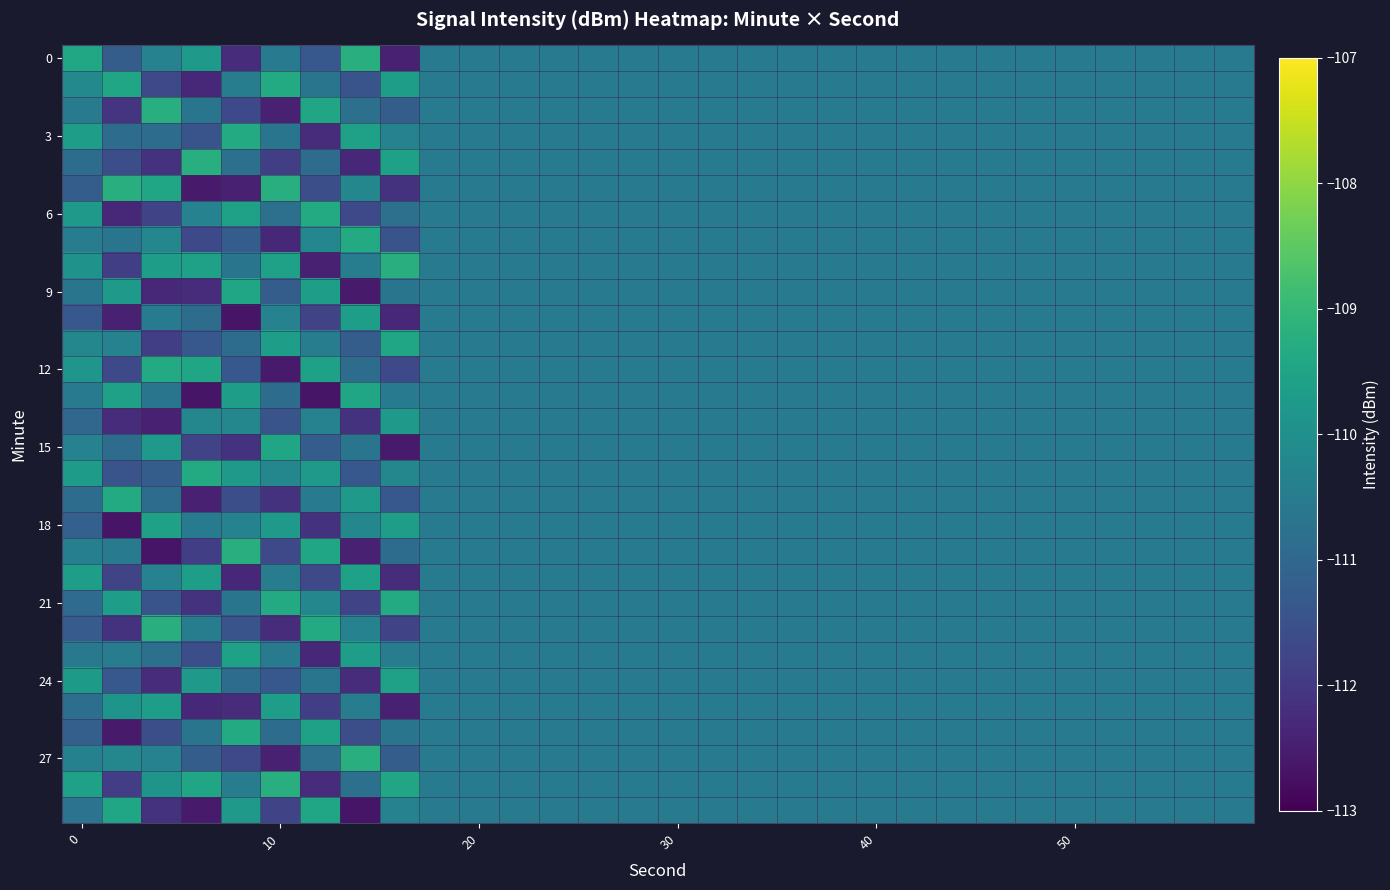

What is the greatest value displayed?

-109.2